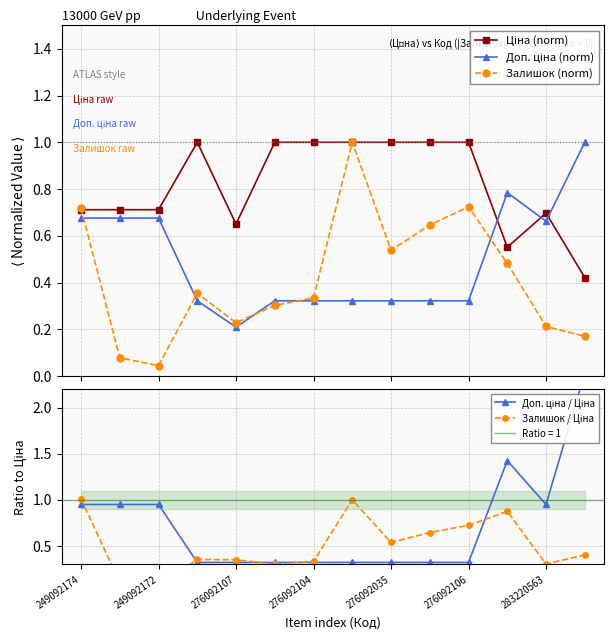

Which category has the highest value in the Доп. ціна / Ціна series?

13